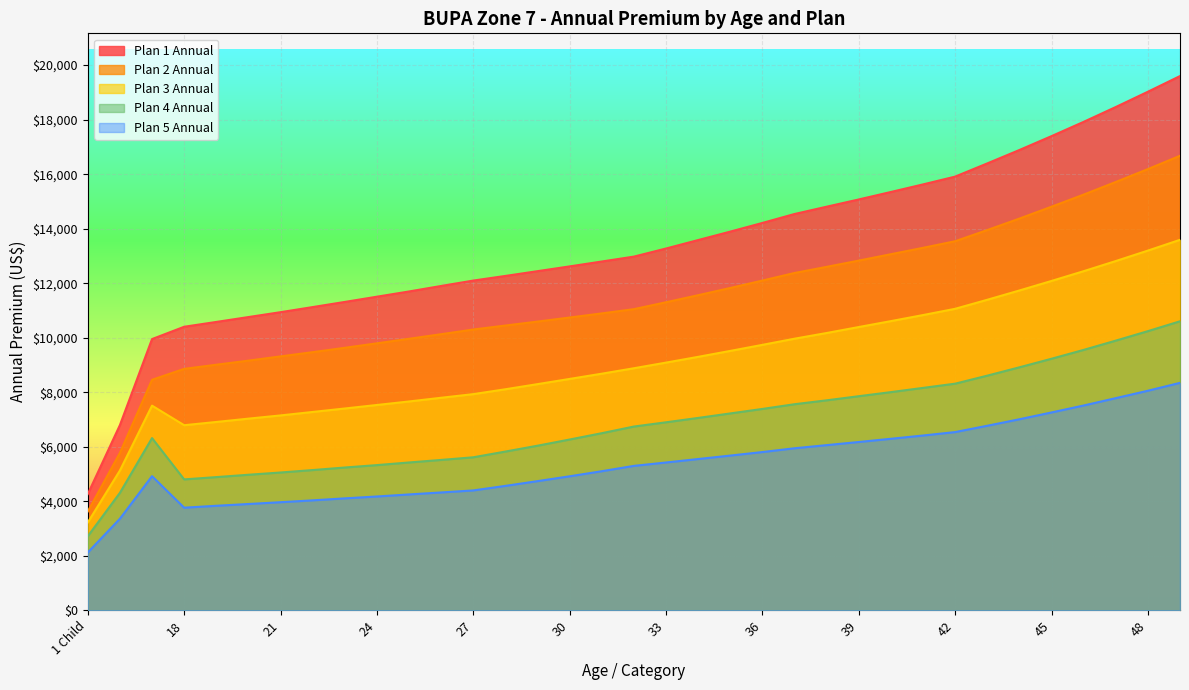

The Plan 4 Annual series shows 2653 at 21. True or false?

False